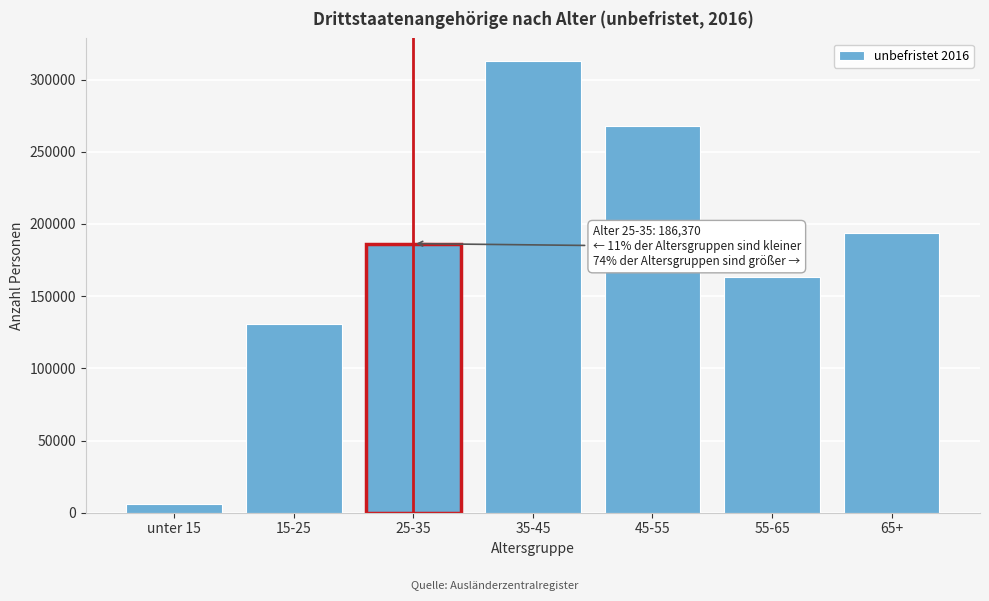

Reading left to right, what are all the values shown in this chart?

unter 15=5695	15-25=130475	25-35=186370	35-45=312825	45-55=267985	55-65=163270	65+=193695